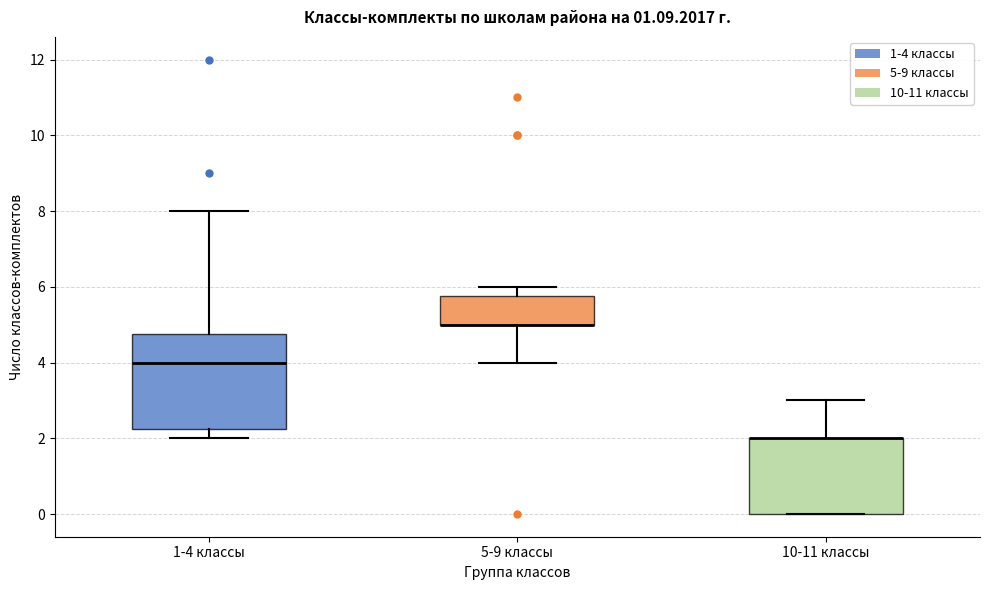

Where does the upper whisker of the box for 1-4 классы end on the y-axis? The values are not printed on the chart, so give them approximately, as read against the axis.

8.0